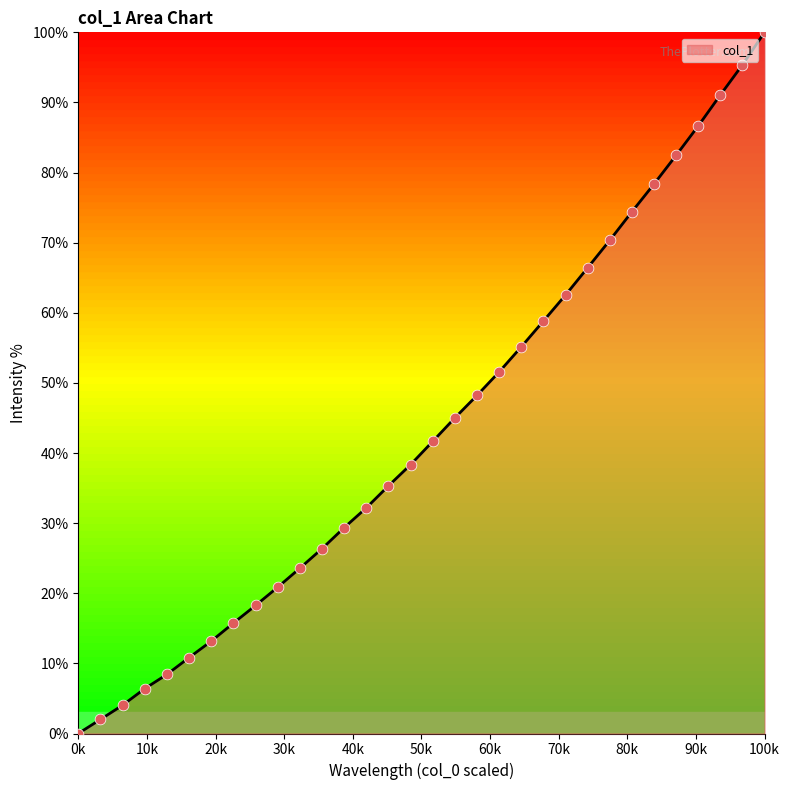

What is the maximum value shown in the chart?

100.0